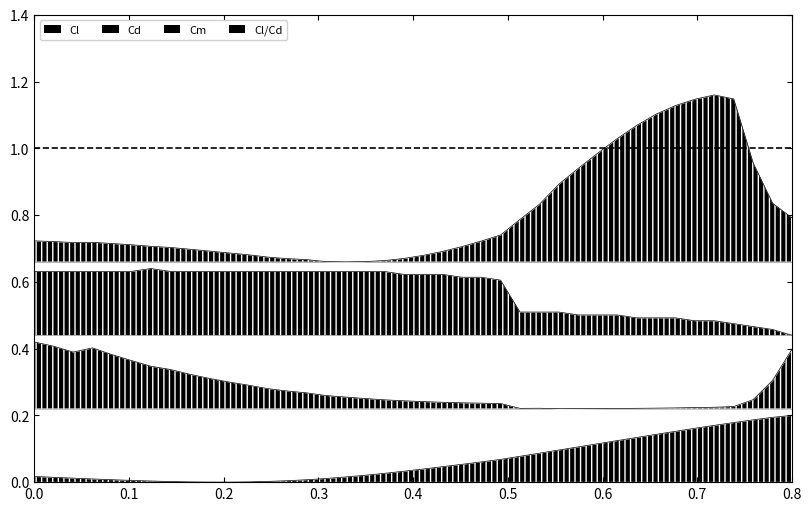

How many lines are shown in the chart?

4